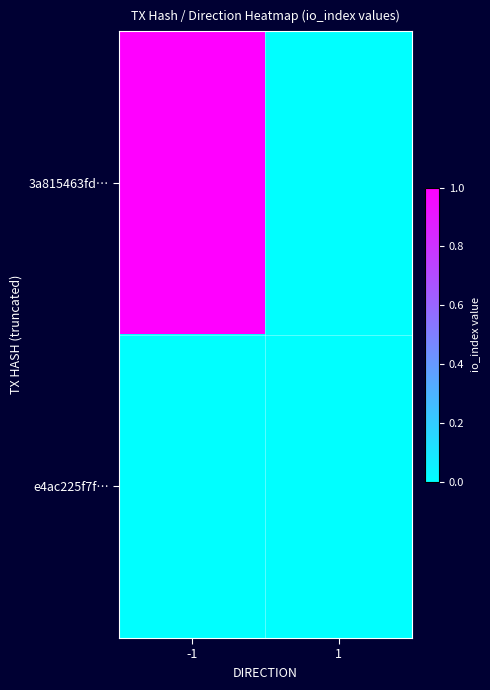

List the series in order of their overall mean, highest first.

3a815463fd…, e4ac225f7f…